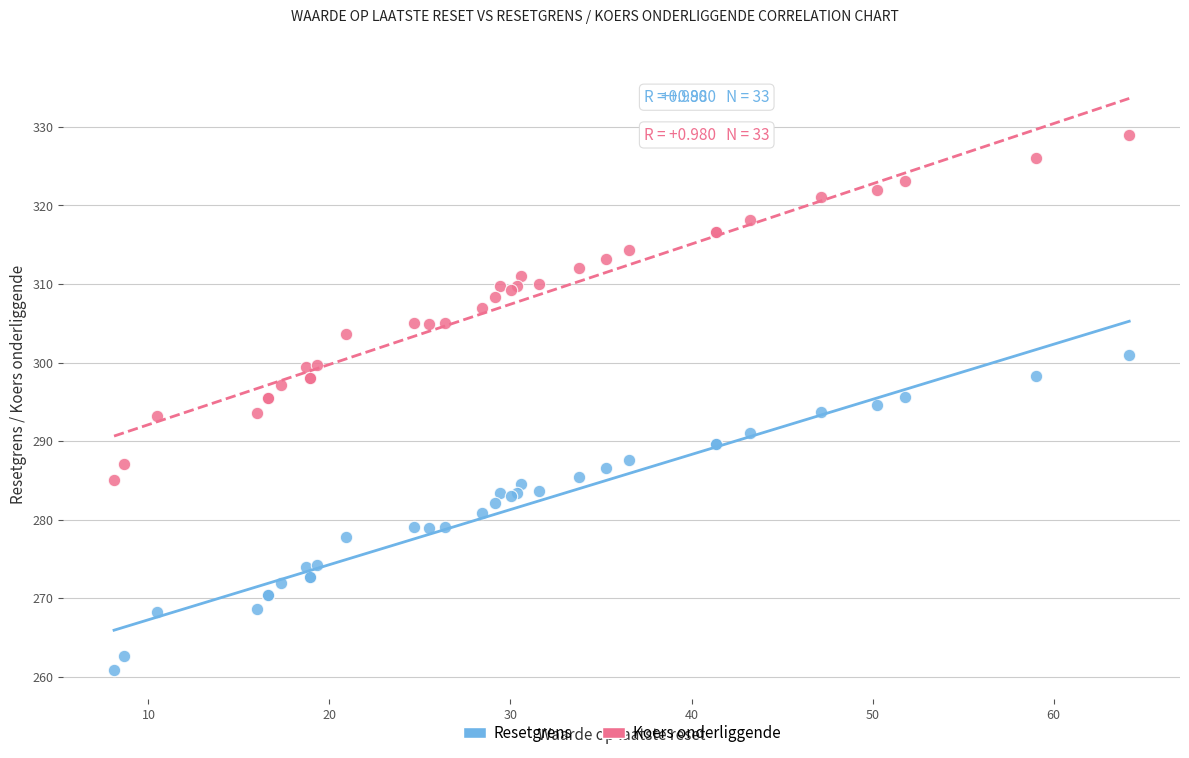

What are all the series names shown in the legend?

Resetgrens, Koers onderliggende